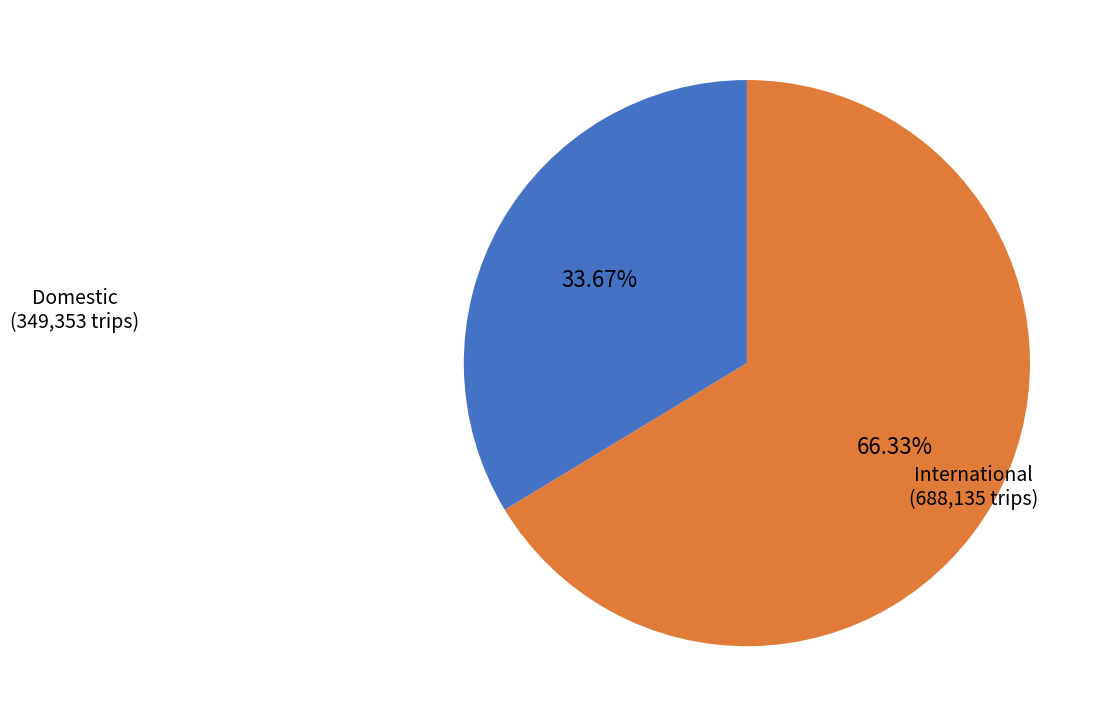

The Domestic slice represents 34% of the pie. True or false?

True